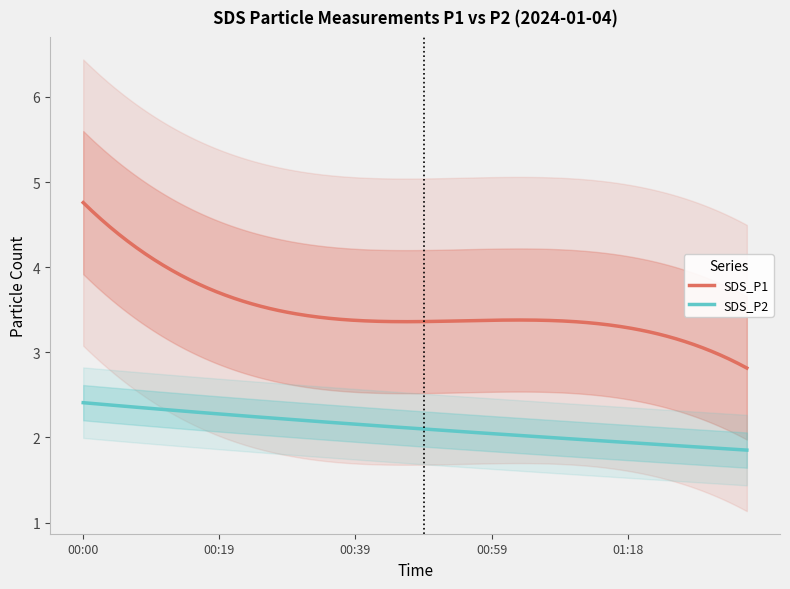

What is the minimum value for SDS_P1?

2.8